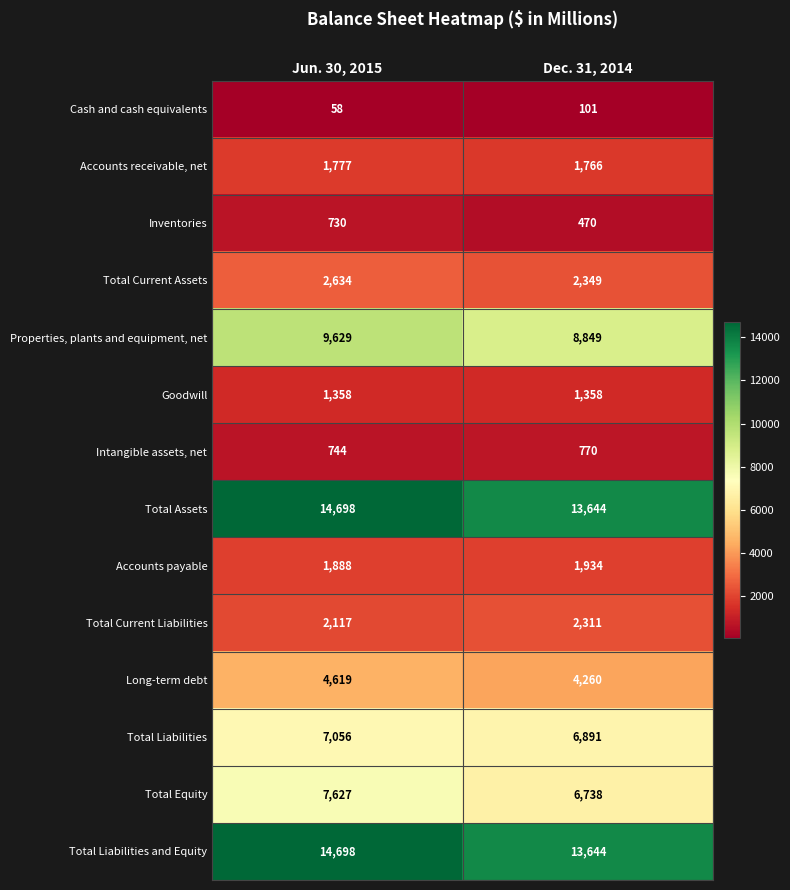

Where is Accounts receivable, net nearest to the value 1771?

Dec. 31, 2014